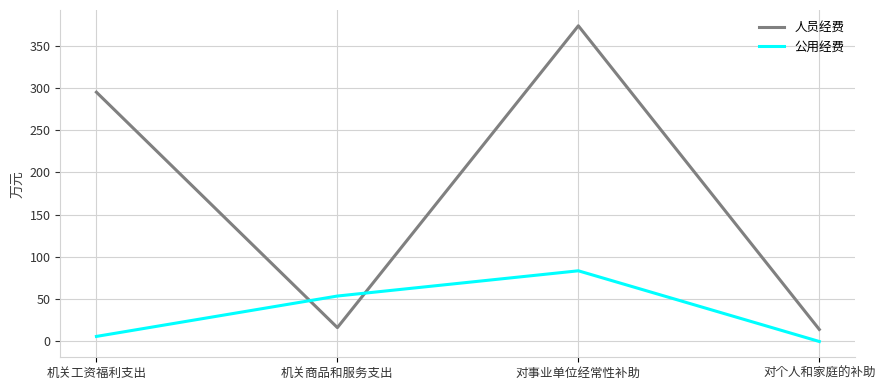

At which label is 人员经费 closest to 193?

机关工资福利支出